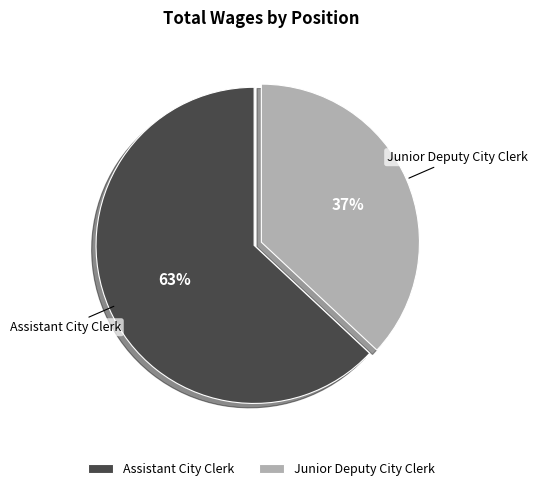

Rank the categories by value from highest to lowest.

Assistant City Clerk, Junior Deputy City Clerk